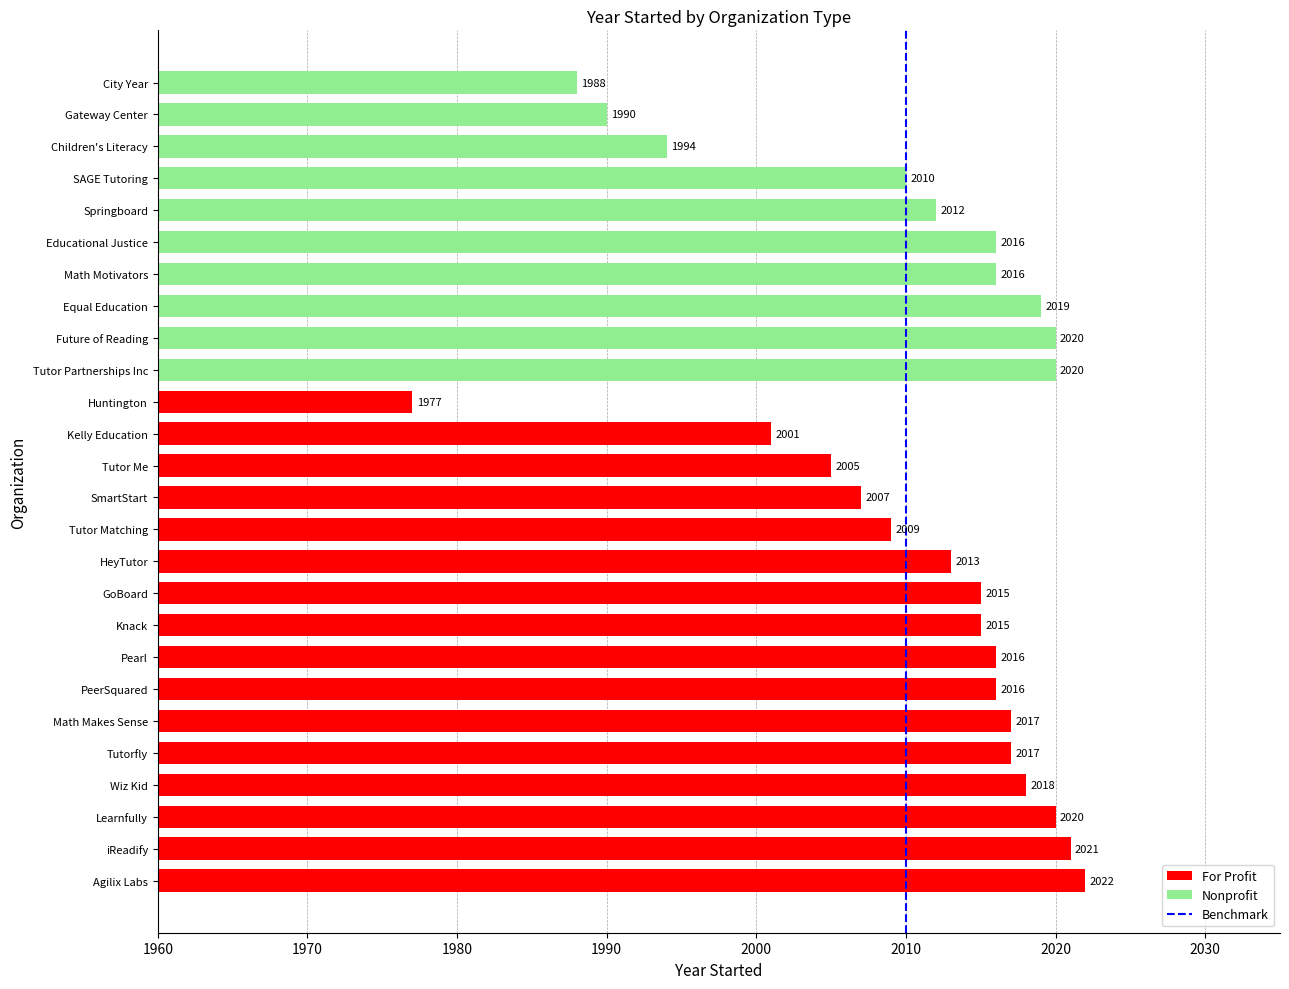

Which category has the highest value across all series?

Agilix Labs